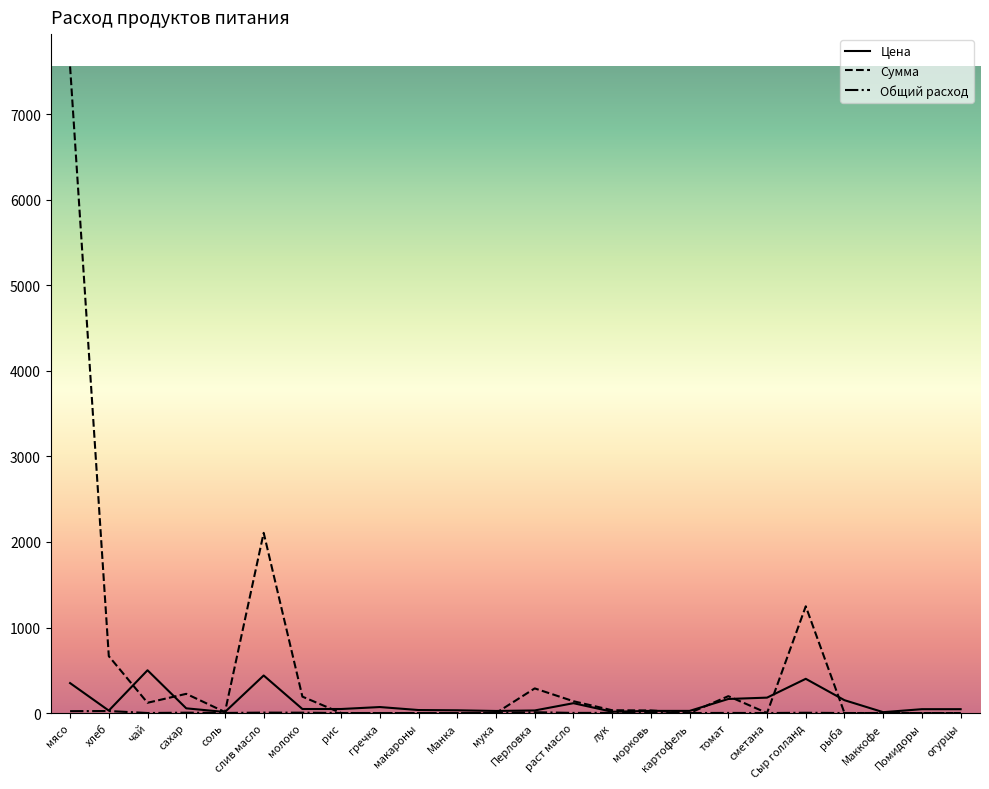

At which label is Сумма closest to 3780?

слив масло